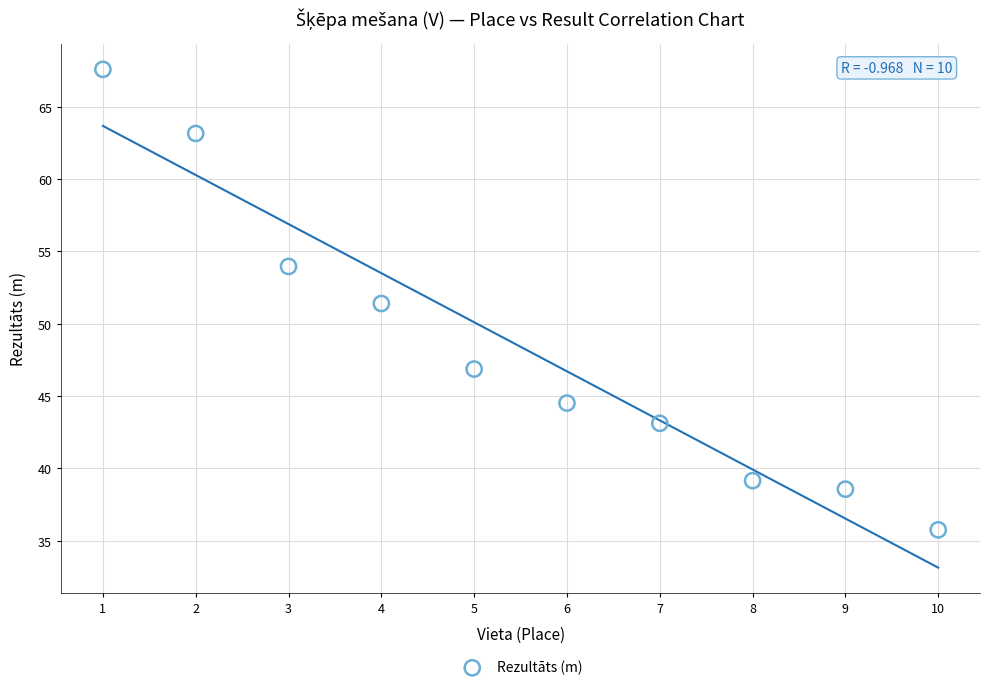

What is the average X value?

5.5